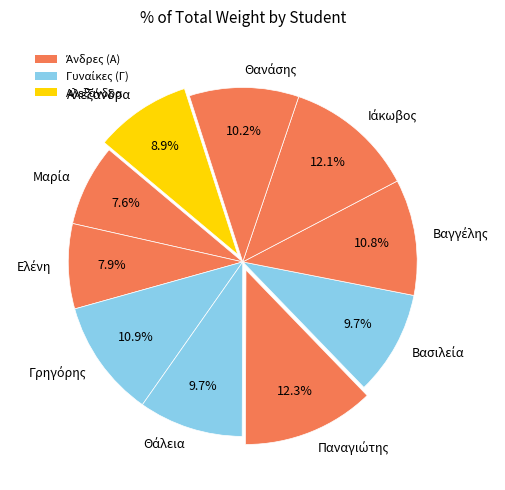

To the nearest percent, what is the difference between the largest and smallest slice percentages?

5%